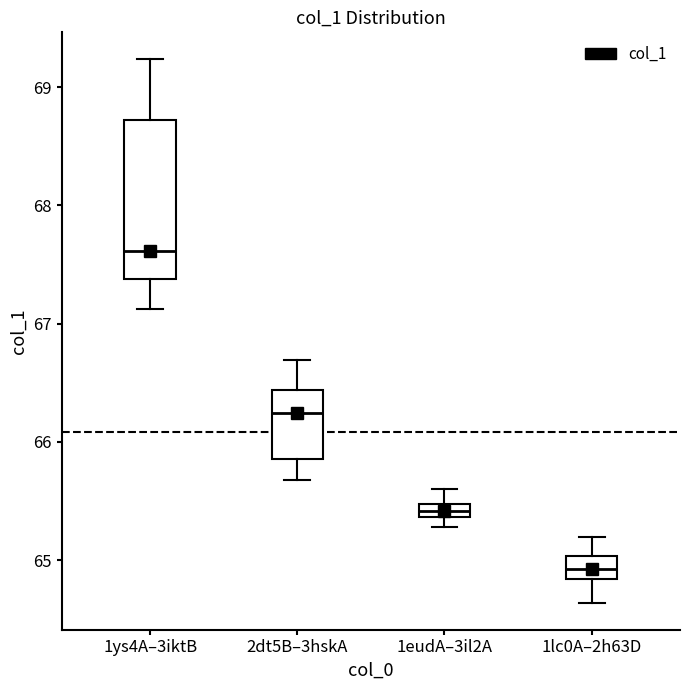

Which box's median line is the lowest?

1lc0A–2h63D